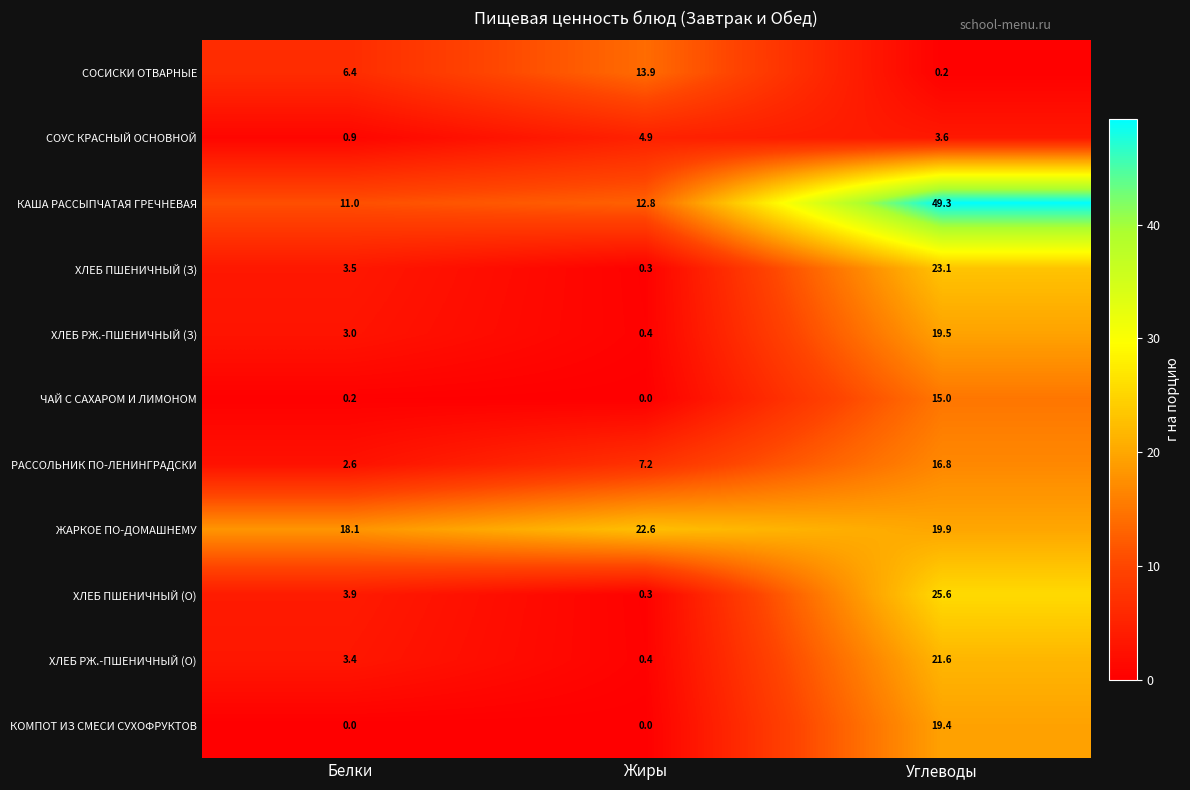

True or false: КОМПОТ ИЗ СМЕСИ СУХОФРУКТОВ has a value of 0.0 at Белки.

True